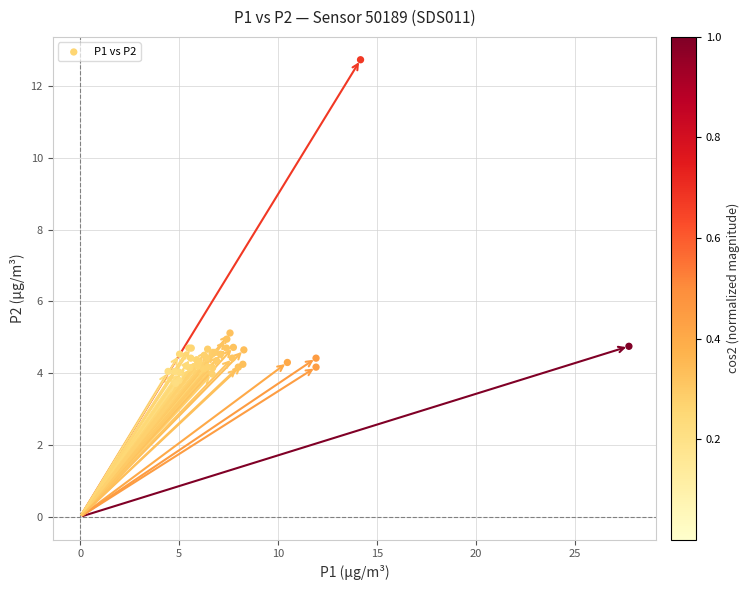

What Y value in the scatter plot is closest to 8?

5.1